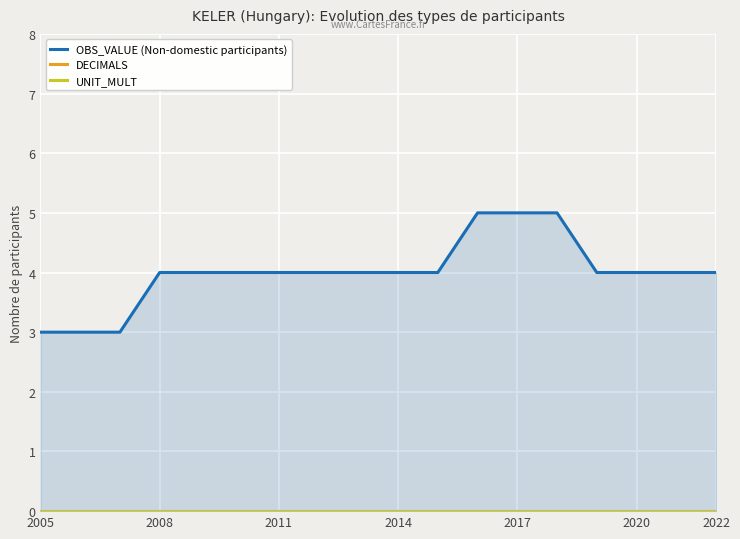

Where is UNIT_MULT nearest to the value 0?

2005